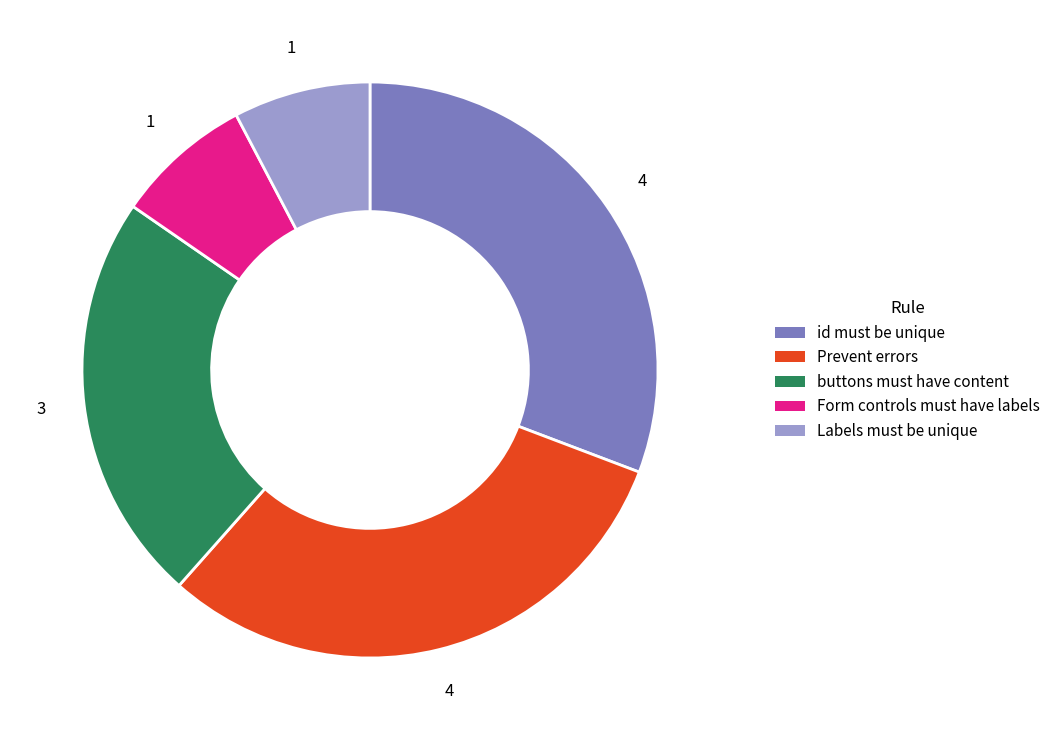

Combined, do Form controls must have labels and id must be unique account for over 50%?

No